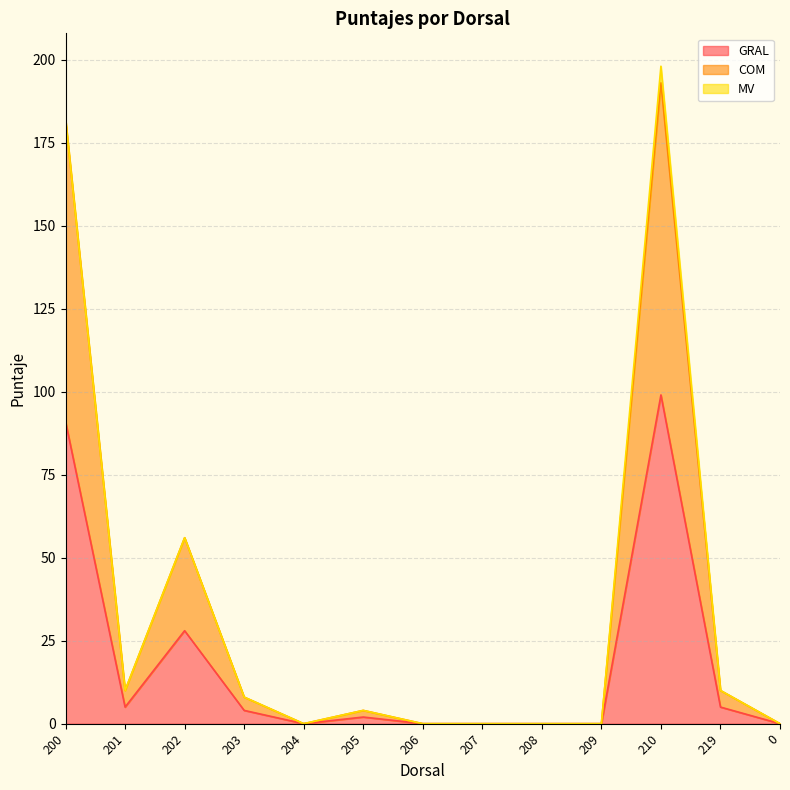

True or false: GRAL and COM cross at least once.

False